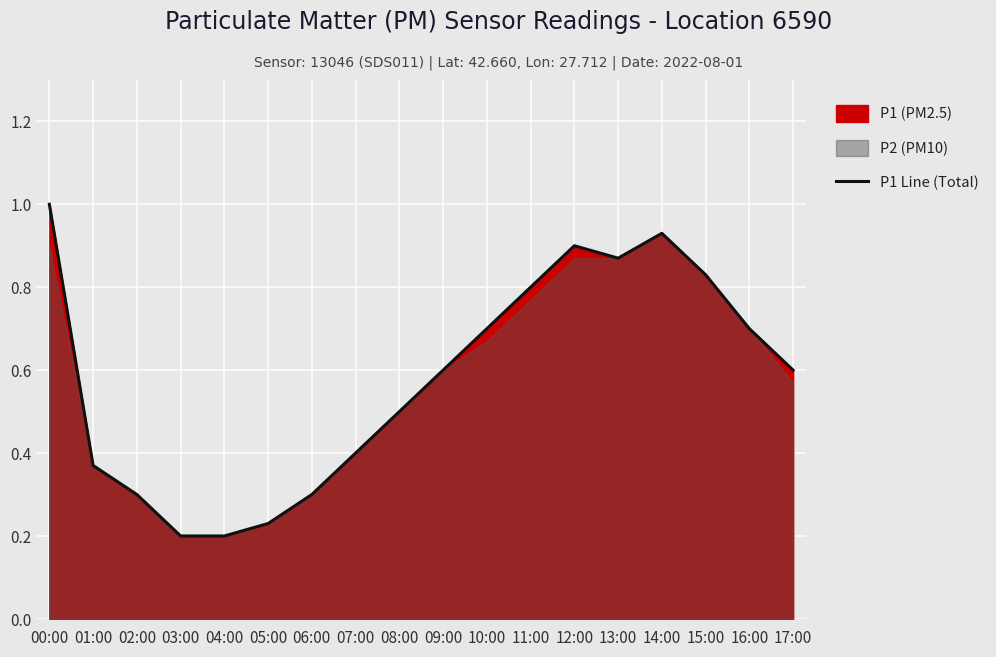

Rank the categories by value from lowest to highest.

03:00, 04:00, 05:00, 02:00, 06:00, 01:00, 07:00, 08:00, 09:00, 17:00, 10:00, 16:00, 11:00, 15:00, 13:00, 12:00, 14:00, 00:00